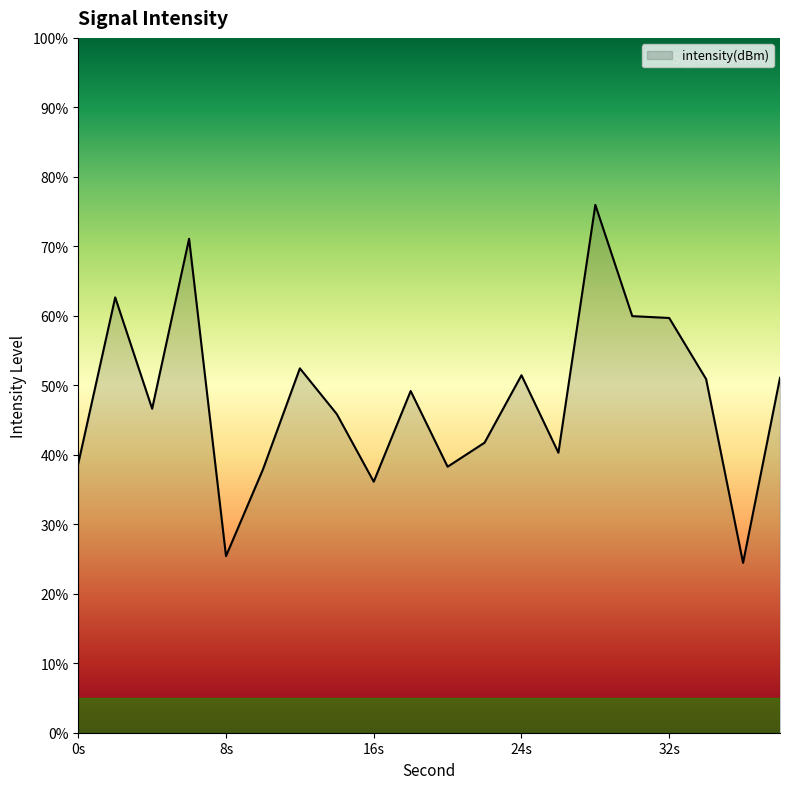

What is the smallest value displayed?

24.4